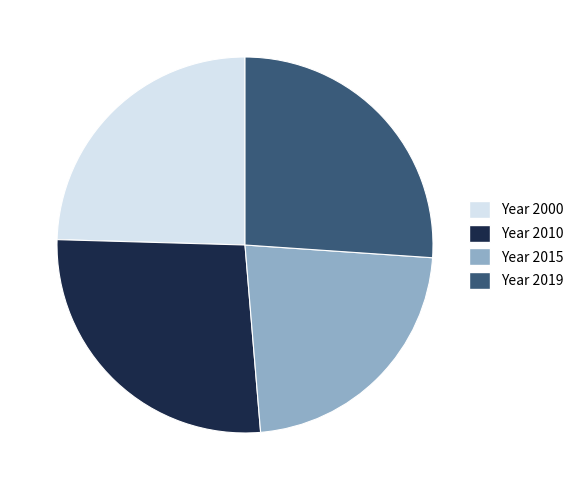

Is the sum of Year 2015 and Year 2000 greater than half?

No